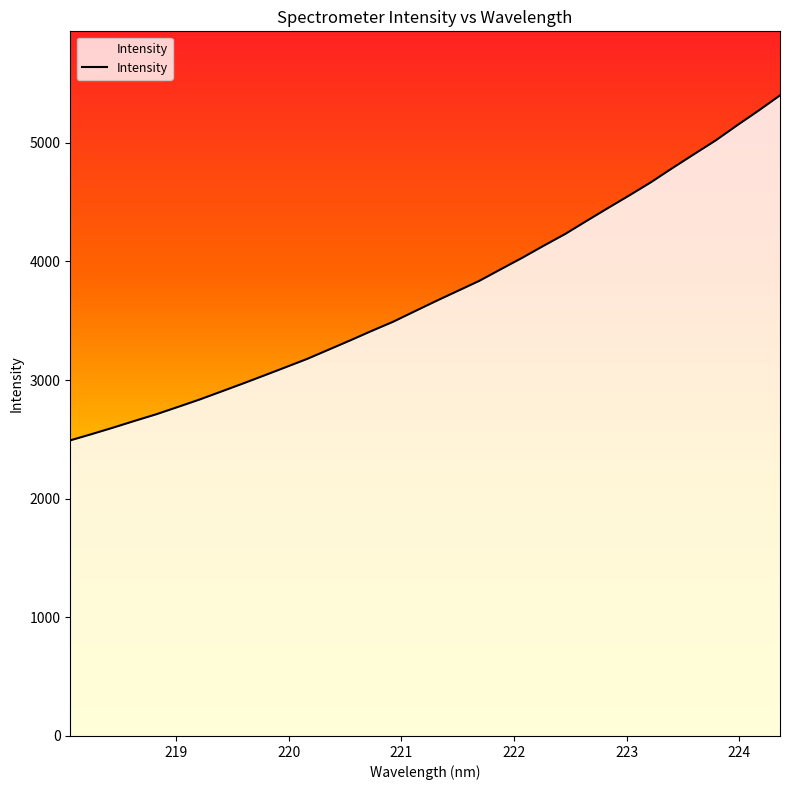

Reading right to left, transcribe all the data shown in this chart.

224.3616=5398.7	224.1709=5270.1	223.9802=5146.0	223.7895=5018.5	223.5987=4903.4	223.408=4787.1	223.2172=4667.6	223.0264=4557.3	222.8355=4450.1	222.6447=4340.9	222.4538=4230.5	222.263=4131.4	222.0721=4029.6	221.8812=3932.8	221.6902=3834.9	221.4993=3750.6	221.3083=3665.9	221.1174=3578.8	220.9264=3491.0	220.7354=3413.5	220.5444=3333.4	220.3533=3255.4	220.1623=3177.5	219.9712=3107.4	219.7801=3037.7	219.589=2969.0	219.3979=2901.9	219.2067=2835.0	219.0156=2773.0	218.8244=2711.7	218.6332=2656.2	218.442=2599.2	218.2508=2544.4	218.0596=2491.4